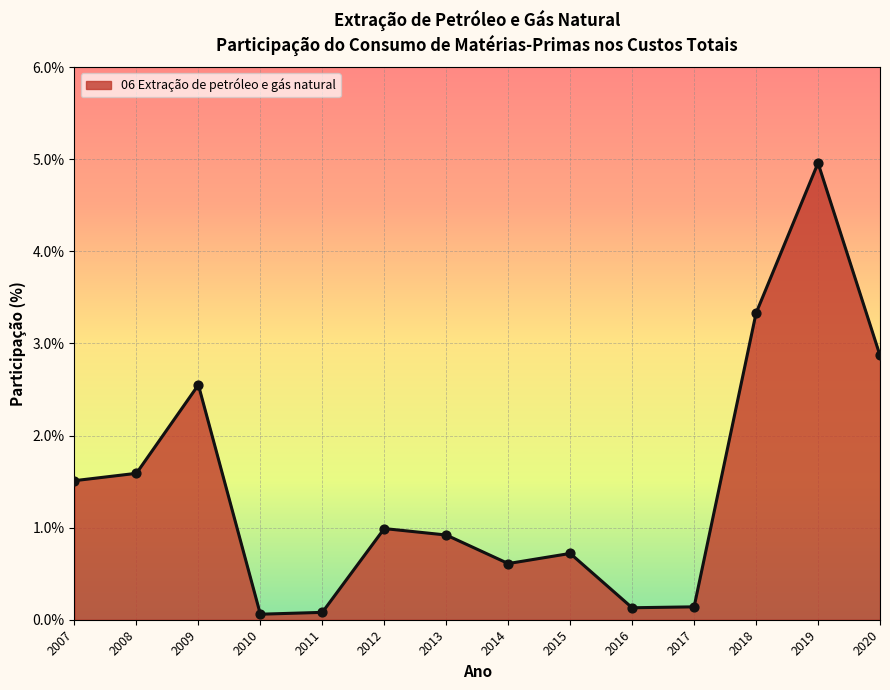

What is the change in value from 2007 to 2020?

+1.4